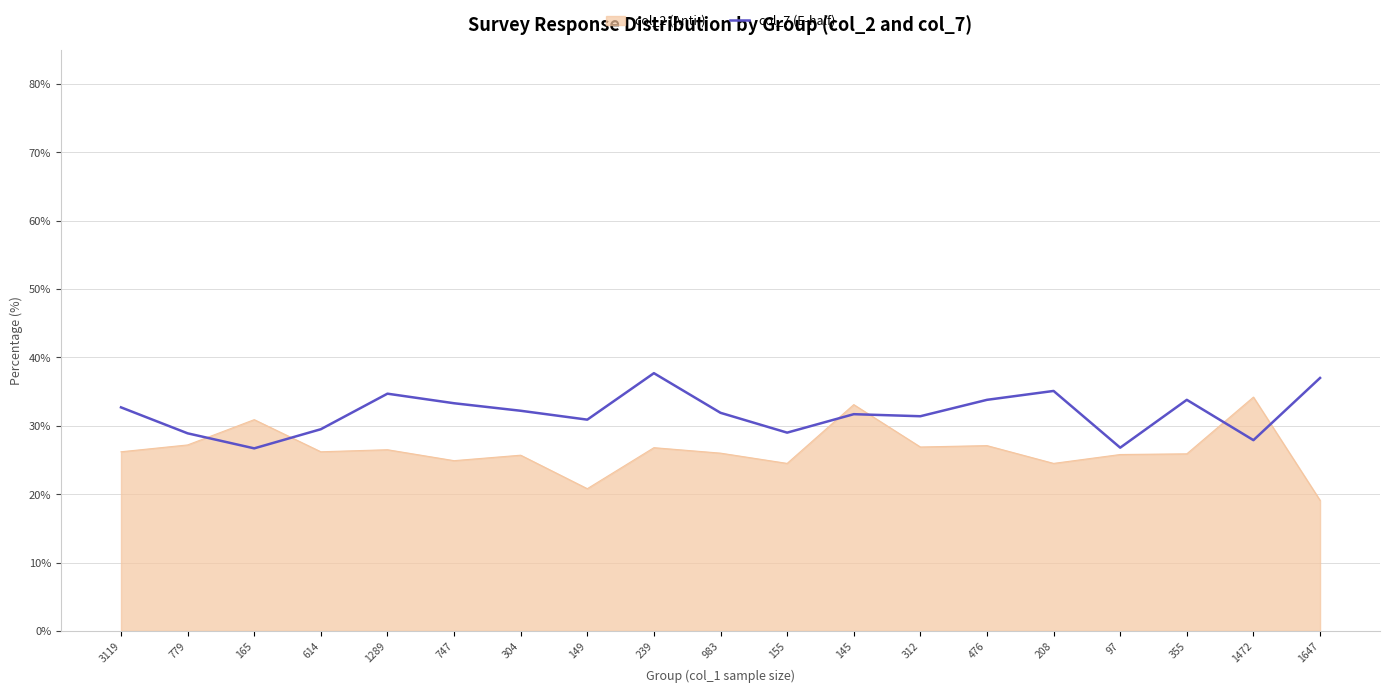

What is the spread (max minus min) of values at 1647?

17.9